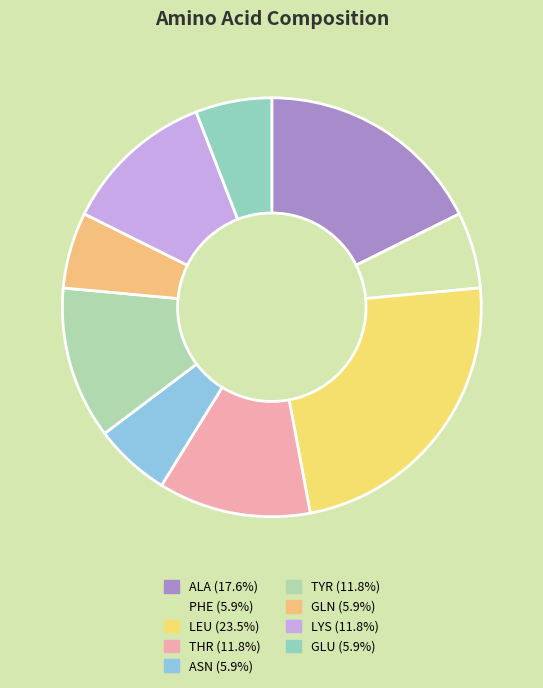

What is the change in value from ALA to PHE?

-2